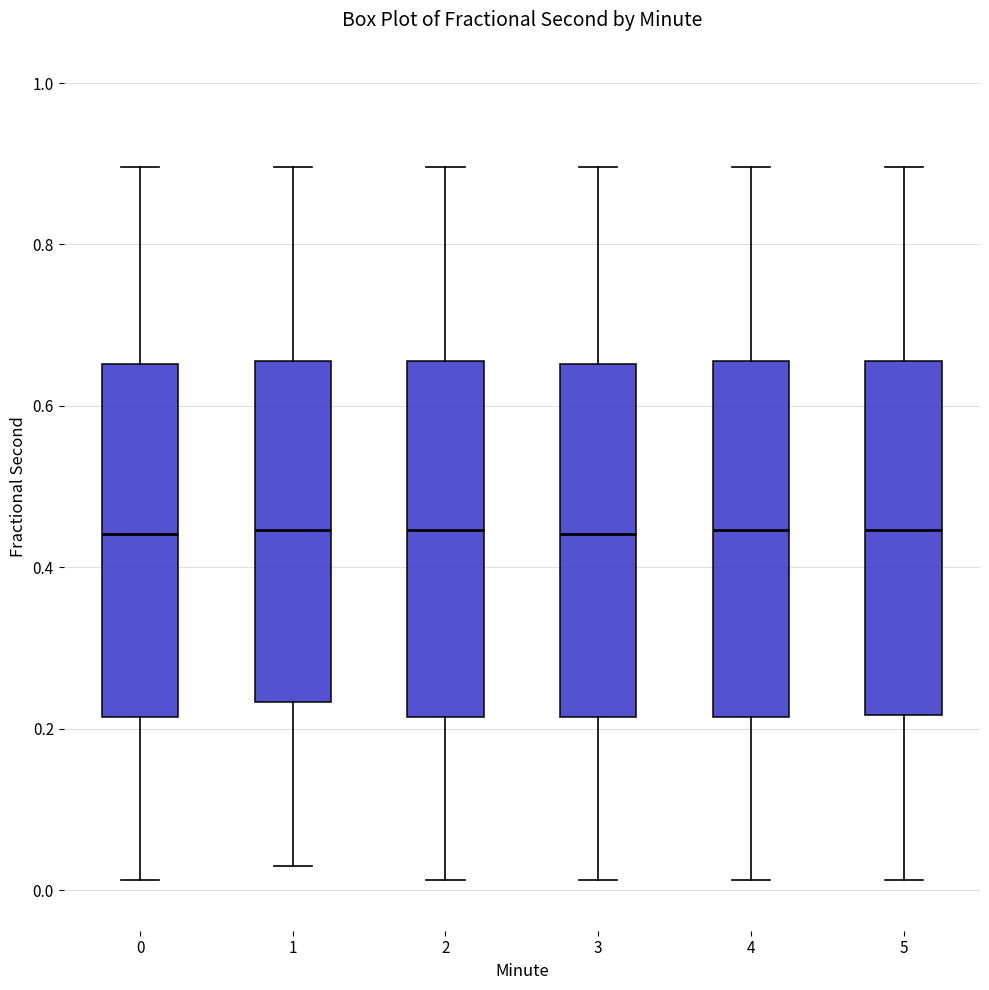

Where does the lower whisker of the box at x = 3 end on the y-axis? The values are not printed on the chart, so give them approximately, as read against the axis.

0.02